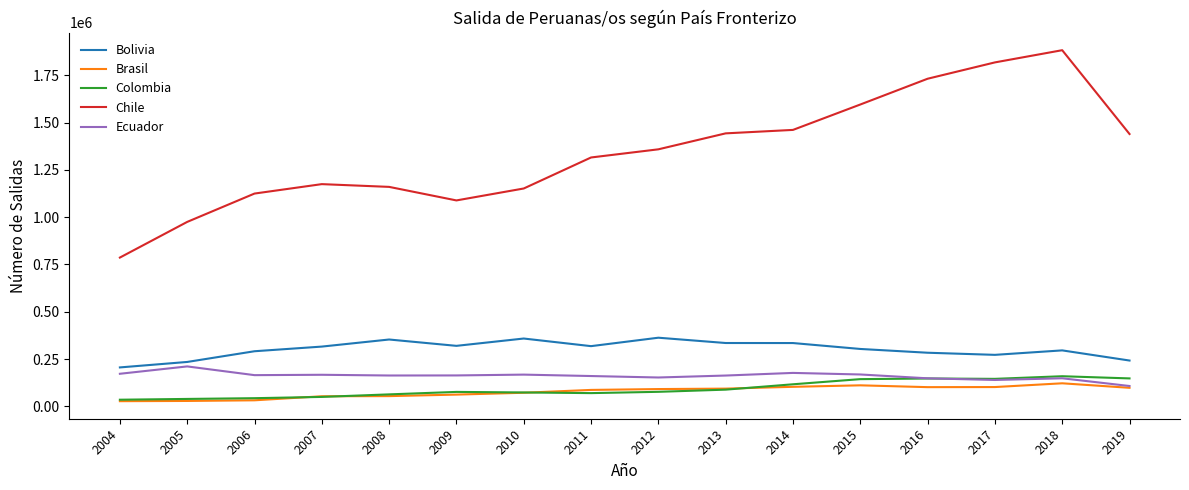

What are all the series names shown in the legend?

Bolivia, Brasil, Colombia, Chile, Ecuador